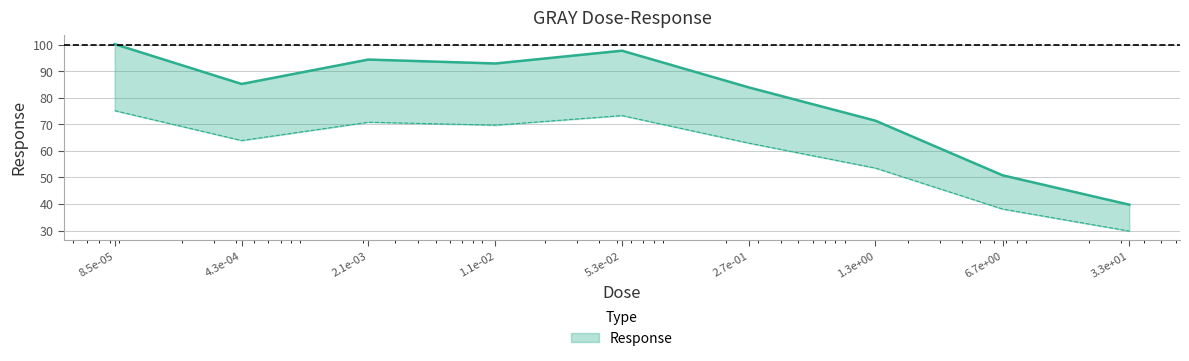

What is the maximum value shown in the chart?

100.2